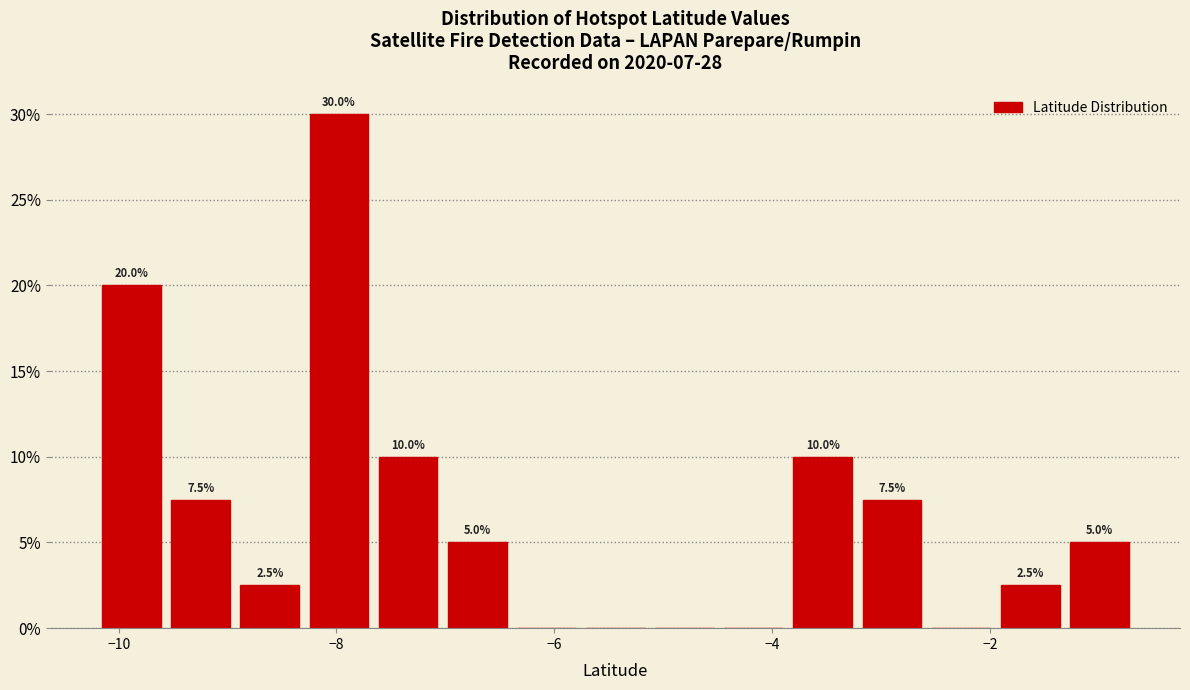

Around what value on the x-axis is the tallest bar? Give the approximate position of its centre, as read against the axis.

-8.0